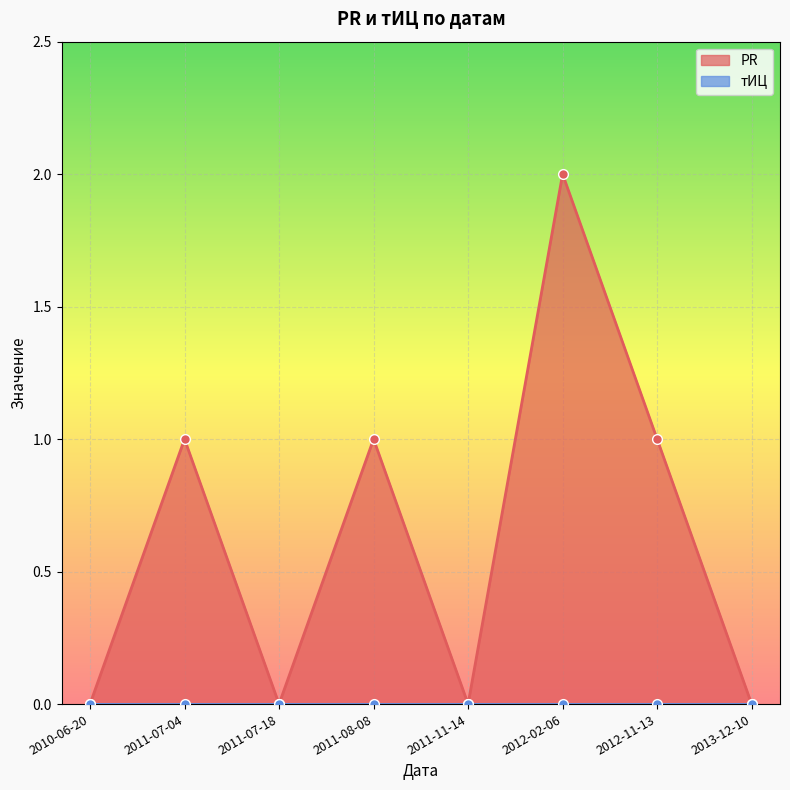

Rank the categories by value from lowest to highest.

2010-06-20, 2011-07-18, 2011-11-14, 2013-12-10, 2011-07-04, 2011-08-08, 2012-11-13, 2012-02-06